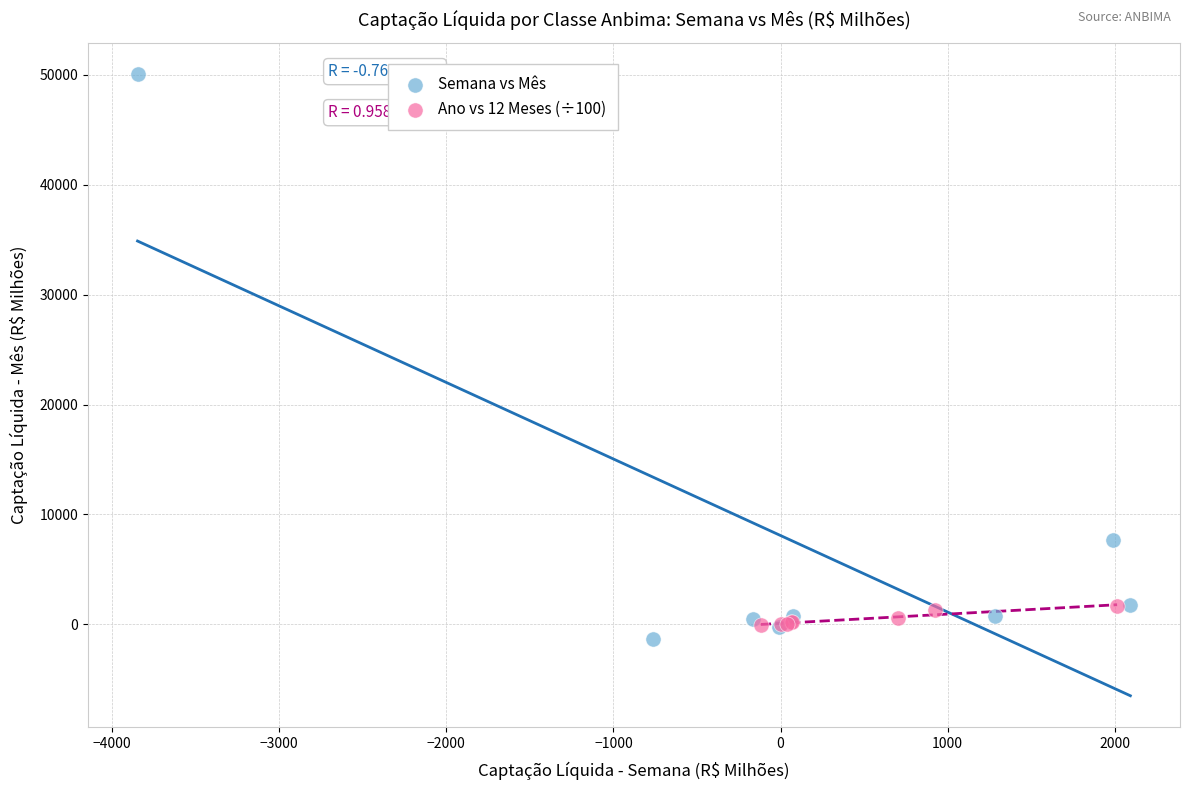

Which series has the largest Y range (max minus min)?

Semana vs Mês